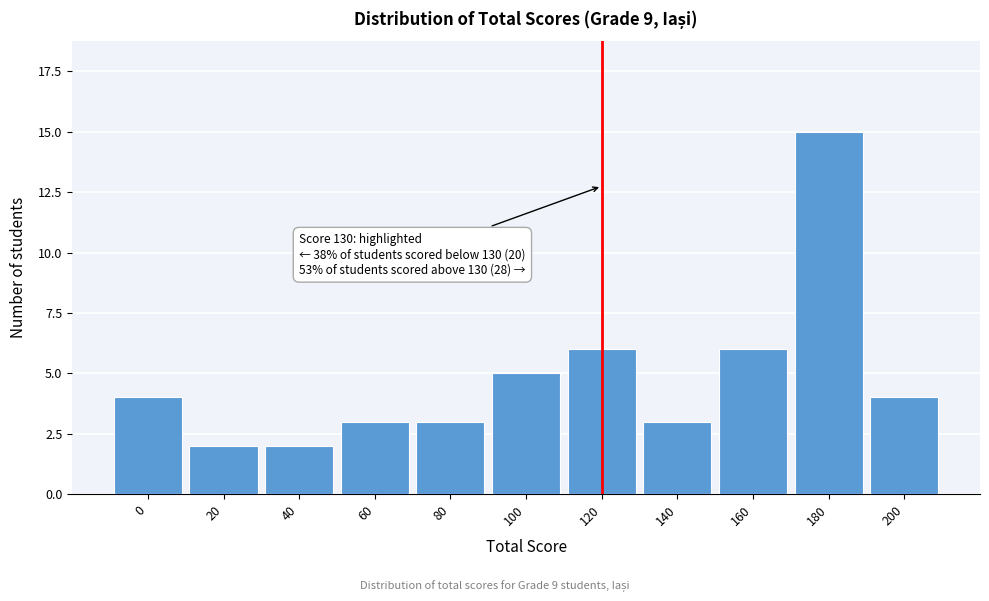

Reading left to right, extract all data points from this chart.

0=4	20=2	40=2	60=3	80=3	100=5	120=6	140=3	160=6	180=15	200=4